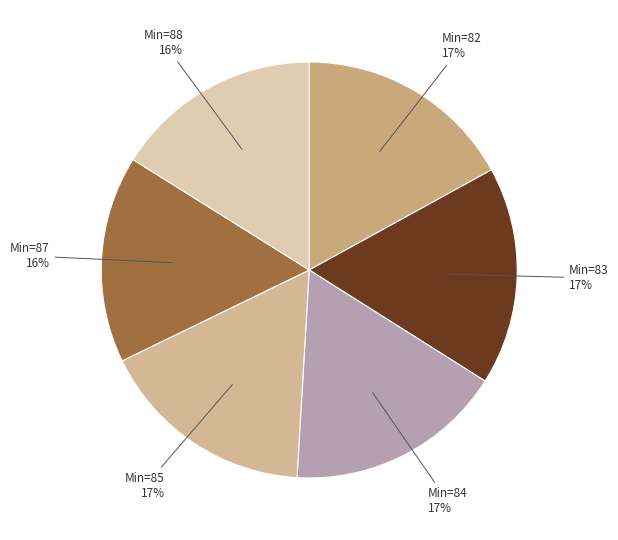

What percentage is the Min=82 slice, to the nearest percent?

17%